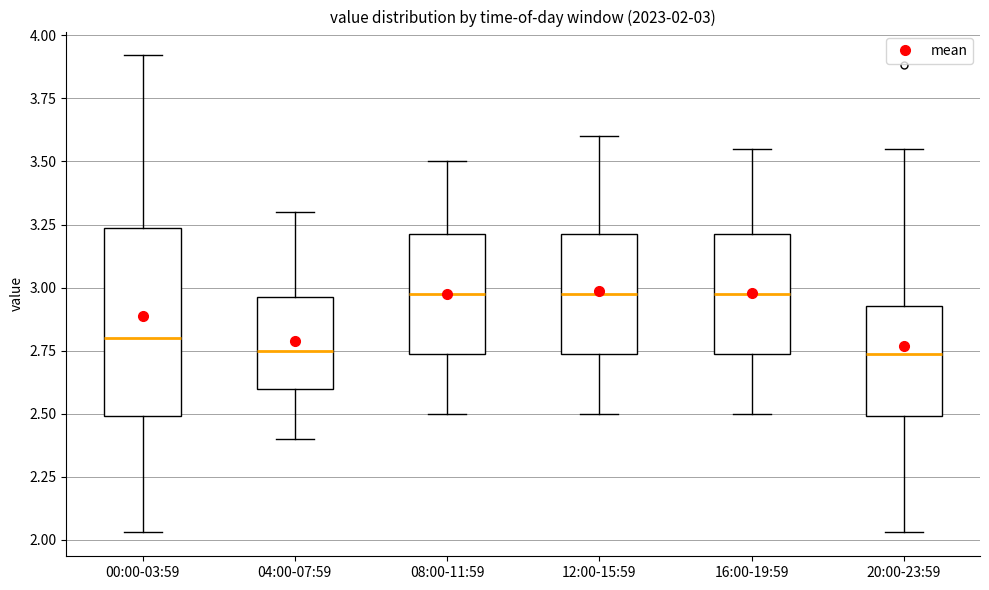

Comparing the boxes themselves (not the whiskers), which one is the tallest?

00:00-03:59